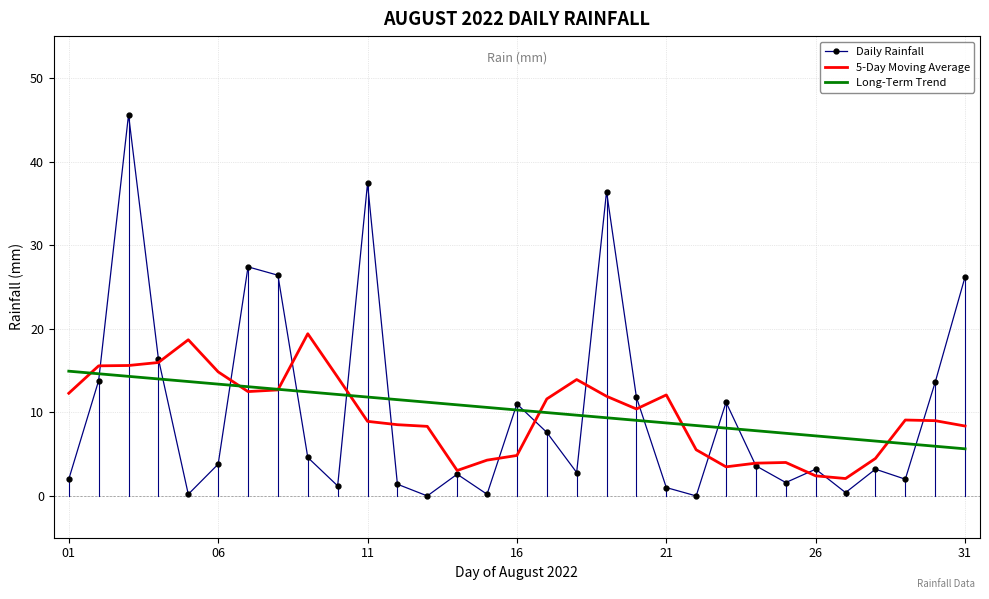

Which series has the largest range (max minus min)?

Daily Rainfall